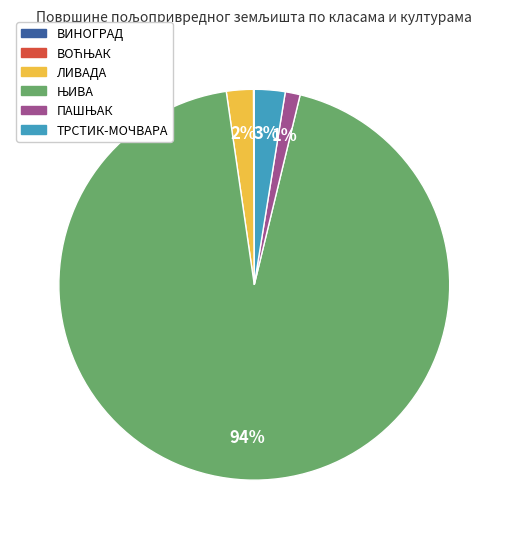

Is ТРСТИК-МОЧВАРА the majority of the pie?

No